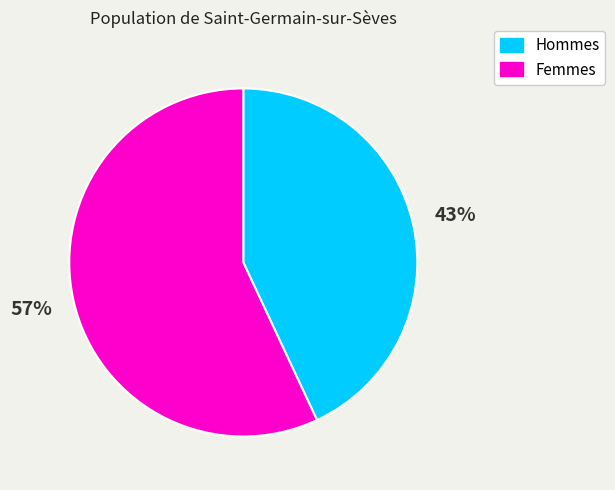

What is the largest slice in the pie chart?

Femmes